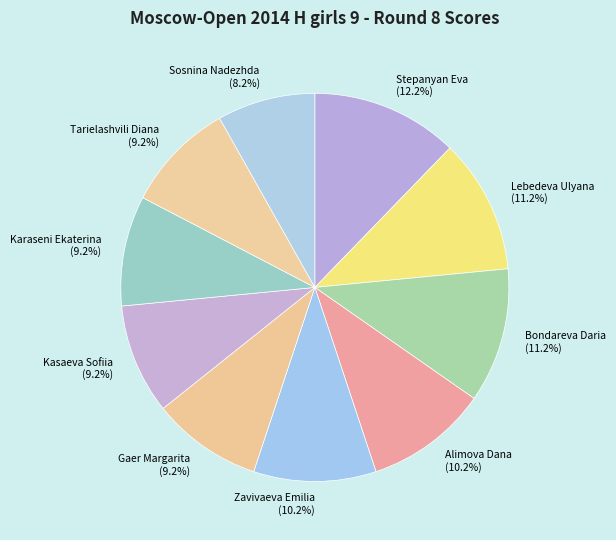

Count the number of slices in the pie.

10